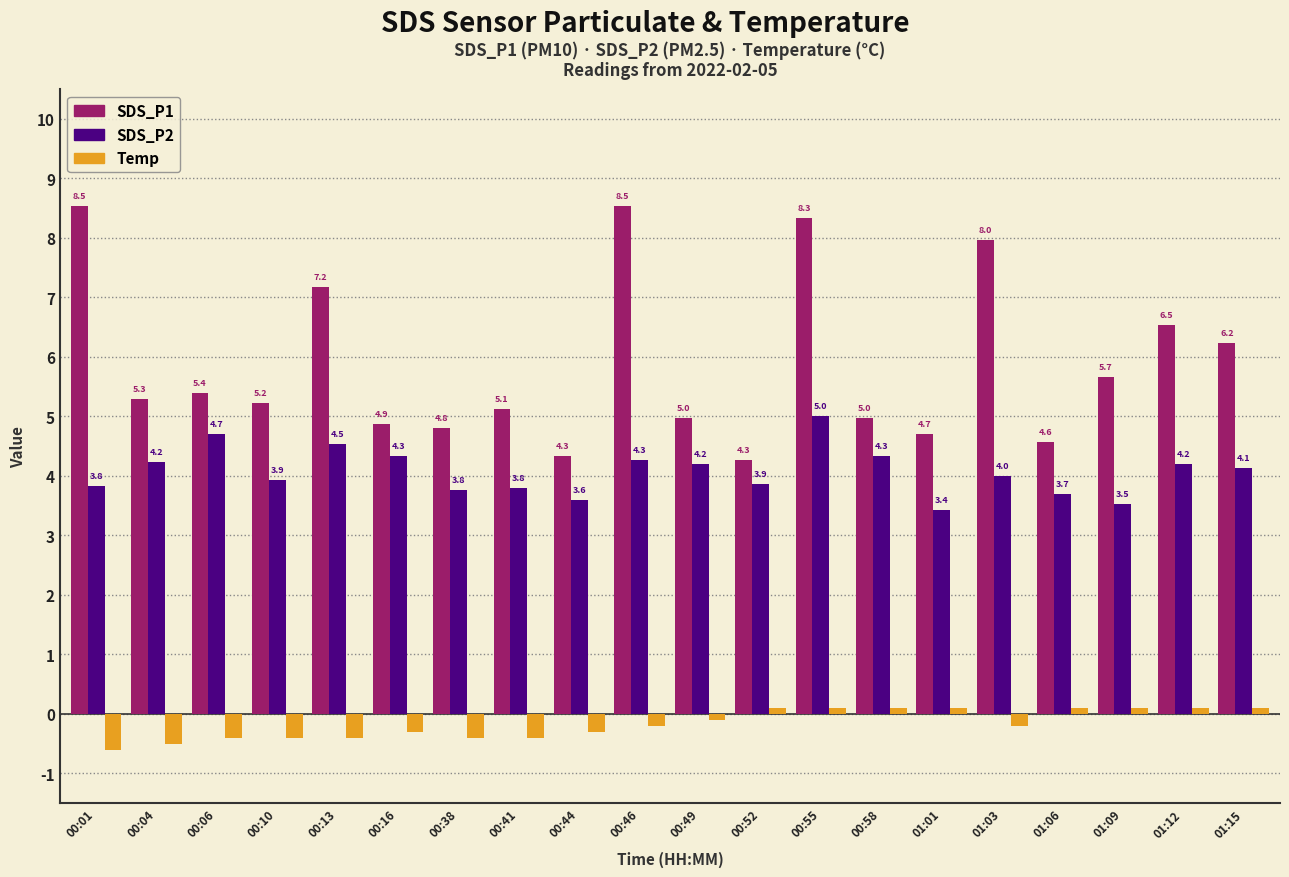

Which series has the largest range (max minus min)?

SDS_P1